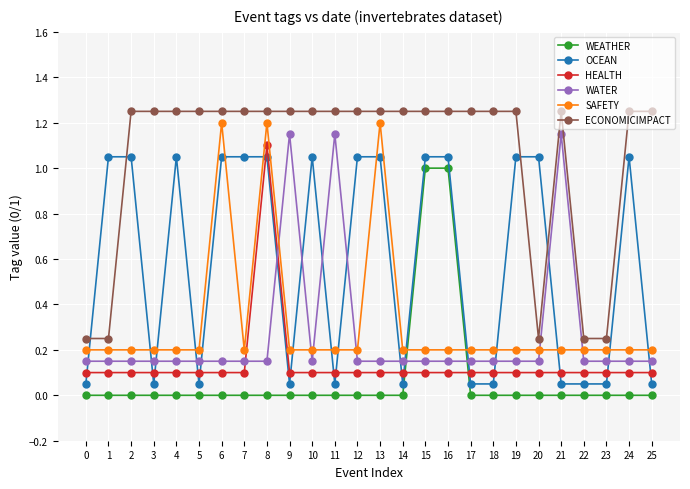

What is the average value of the OCEAN series?

0.6